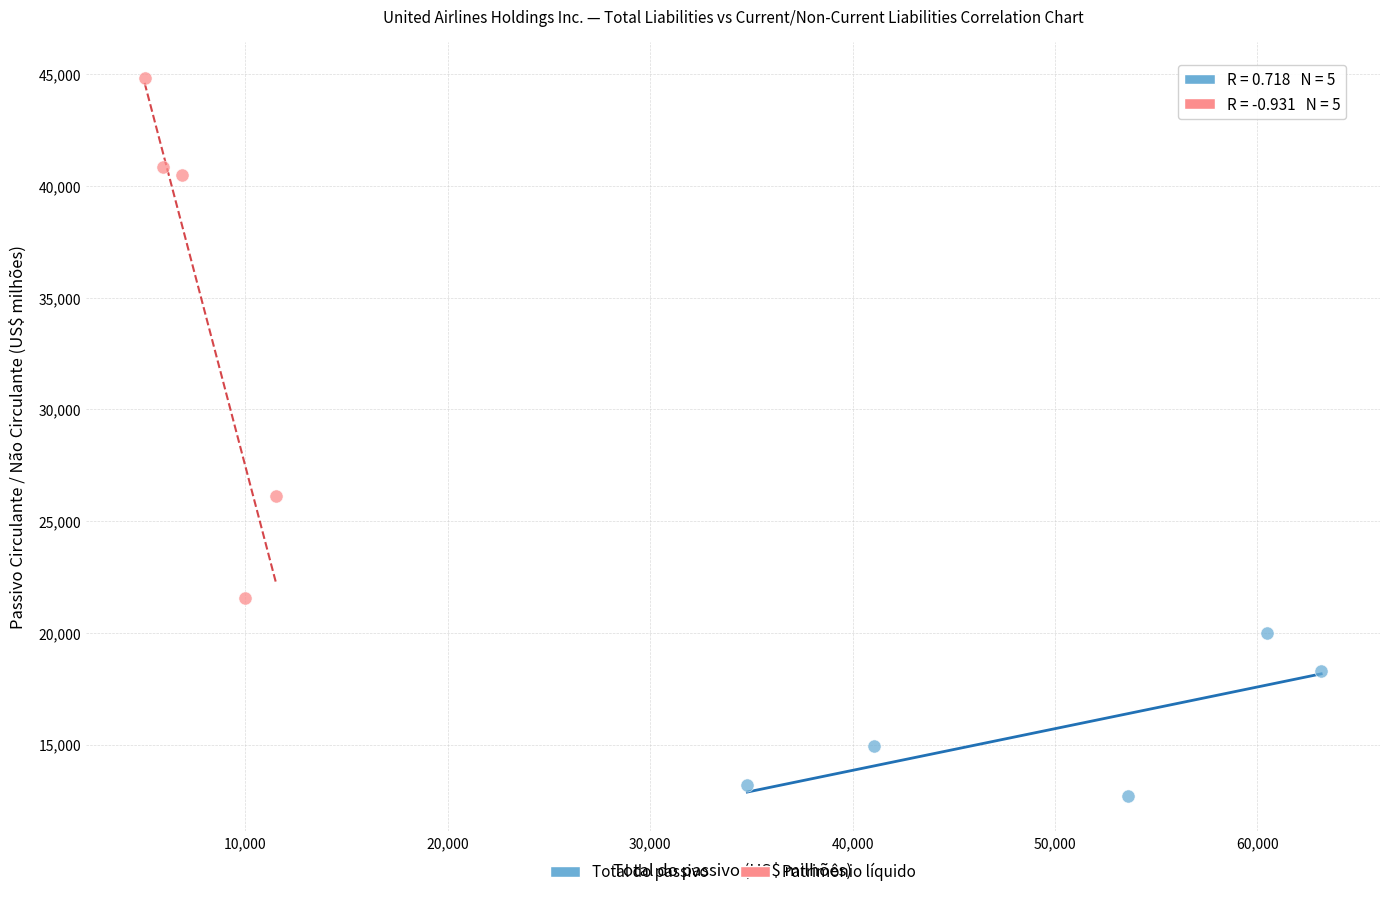

Which series reaches the maximum Y coordinate?

Patrimônio líquido